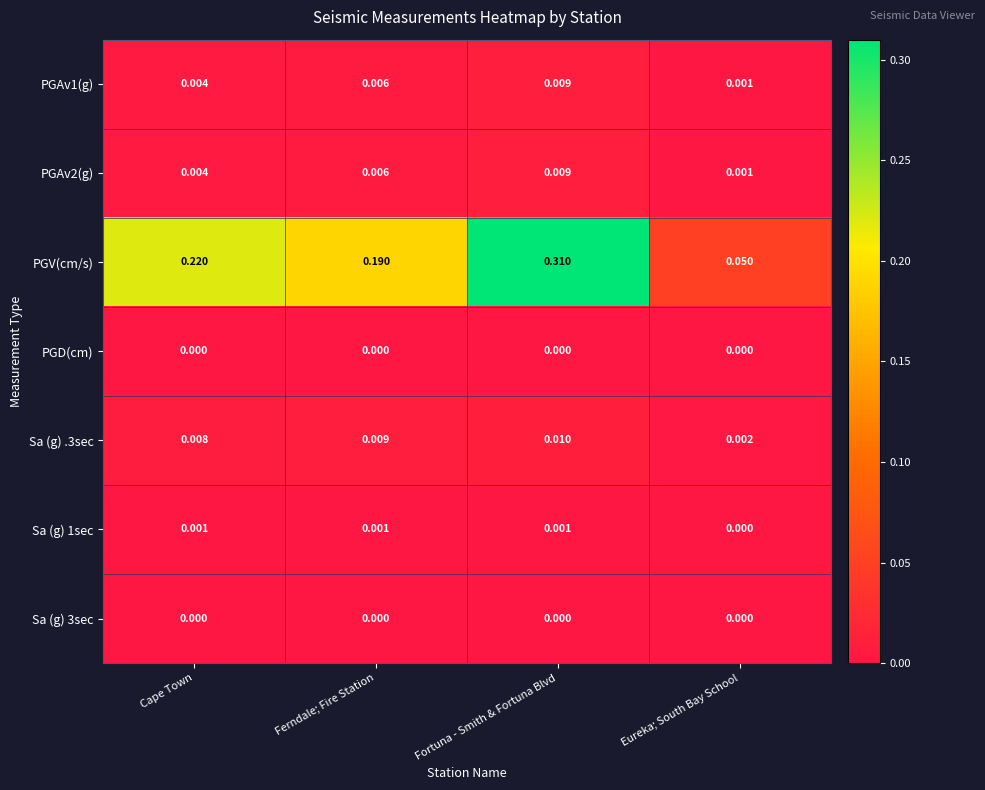

Which category has the highest value across all series?

Fortuna - Smith & Fortuna Blvd